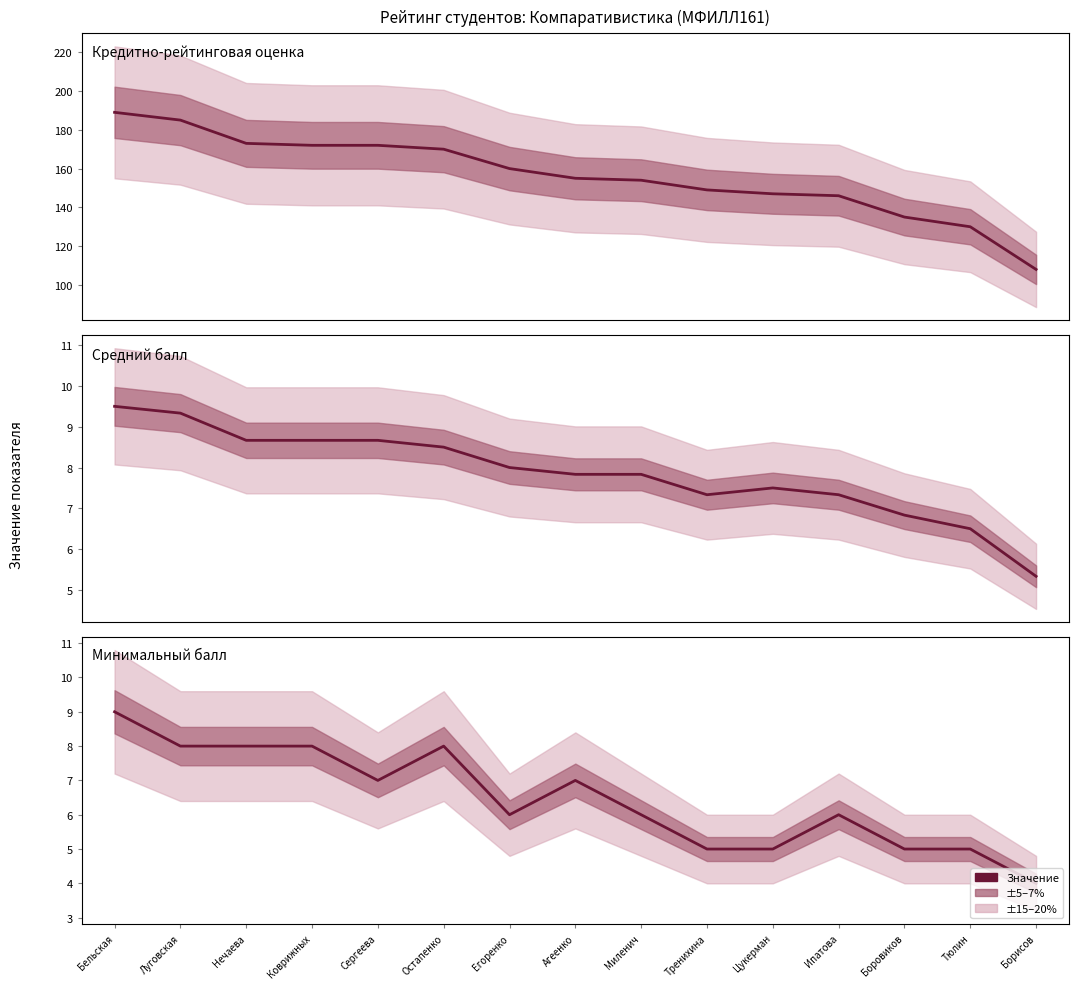

What is the approximate value of Средний балл at Луговская?

9.3